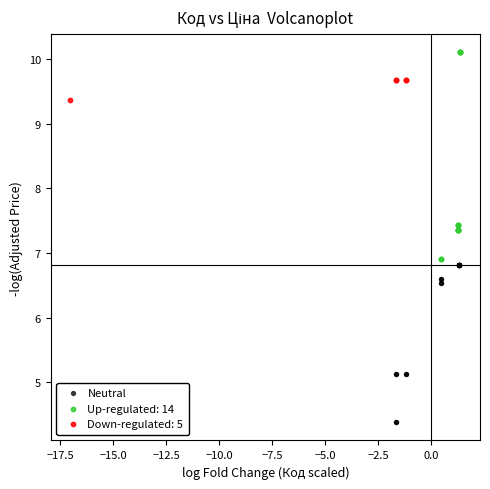

Which series has the widest spread of Y values?

Up-regulated: 14